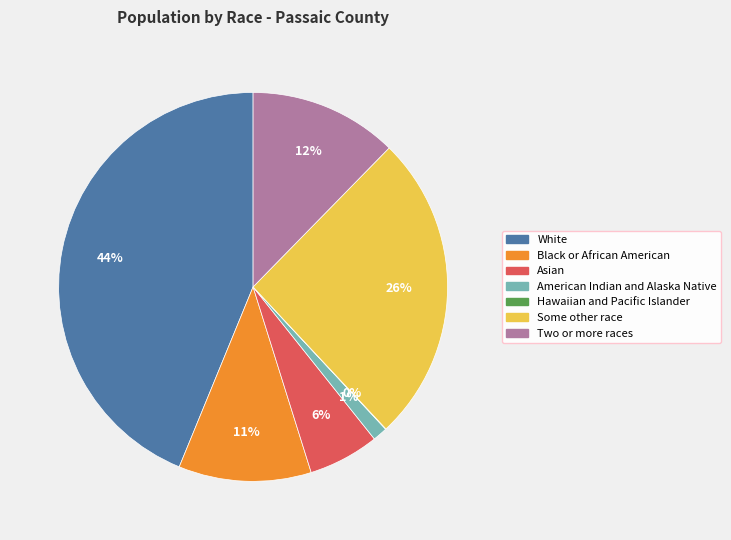

Between Some other race and Asian, which is larger?

Some other race